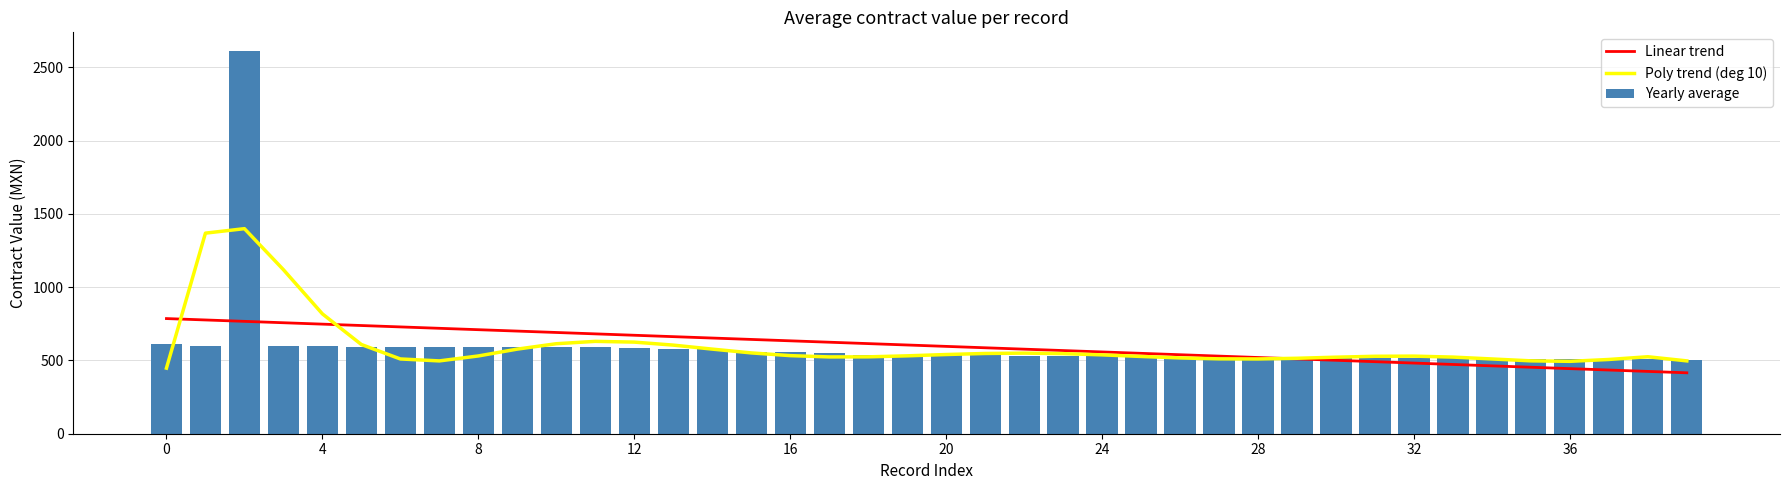

Is it true that Yearly average equals 506.8 at 37?

True